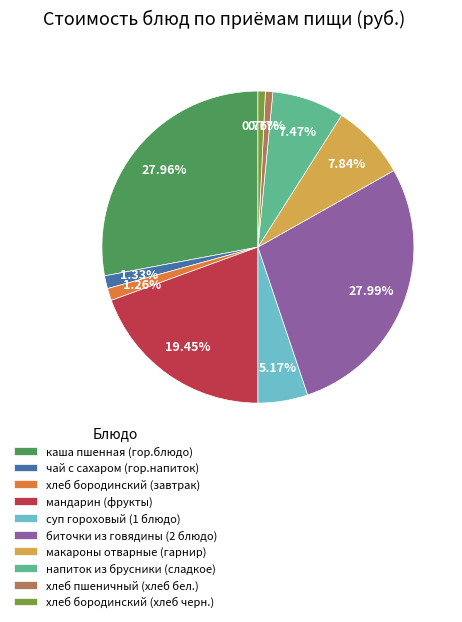

What percentage is the каша пшенная (гор.блюдо) slice, to the nearest percent?

28%